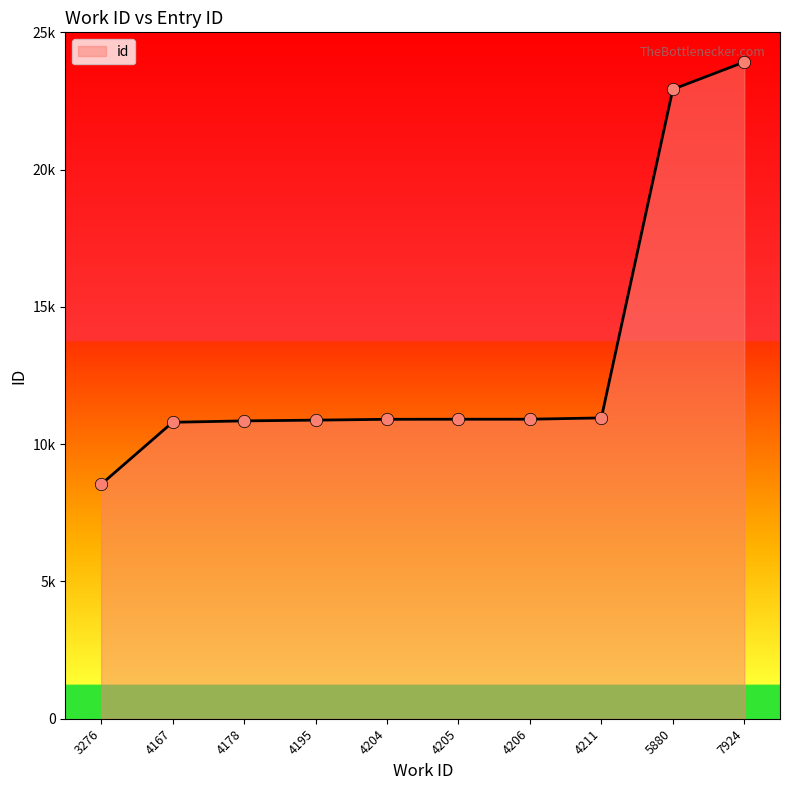

What is the ratio of the value at 4195 to the value at 7924?

0.5